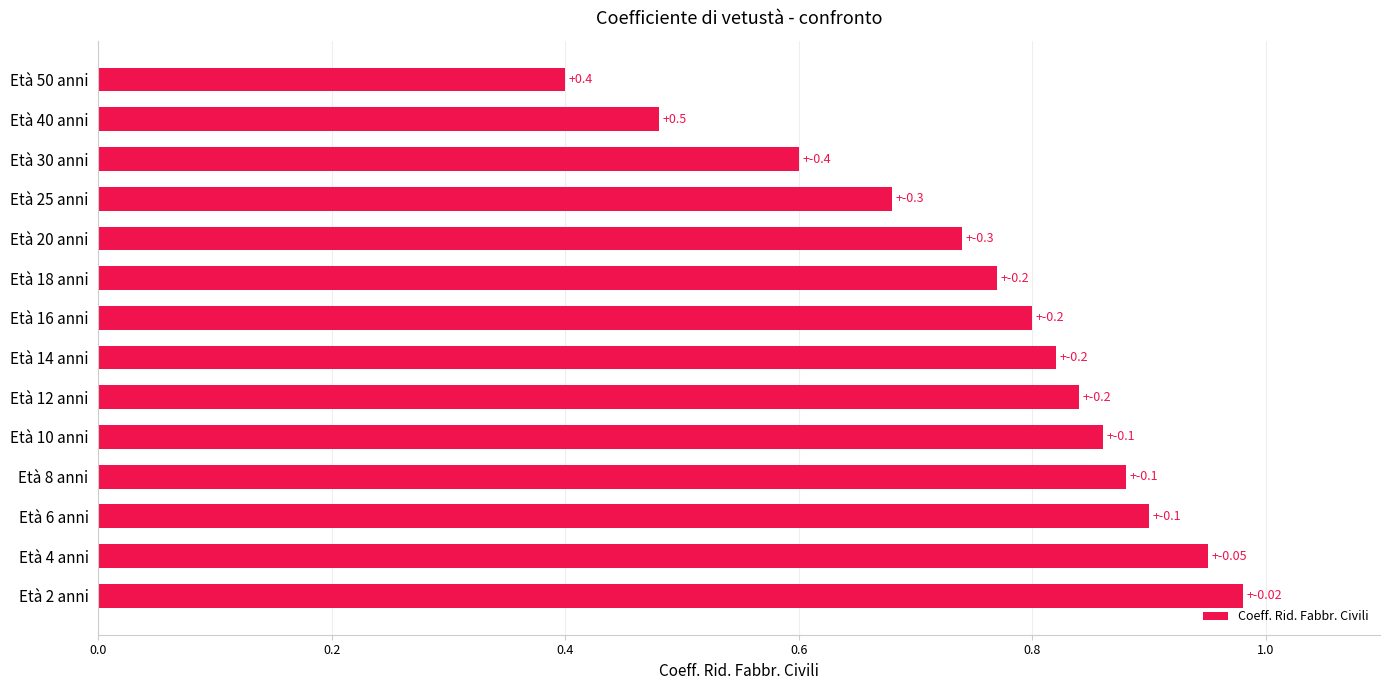

At which label is the value closest to 0?

Età 50 anni